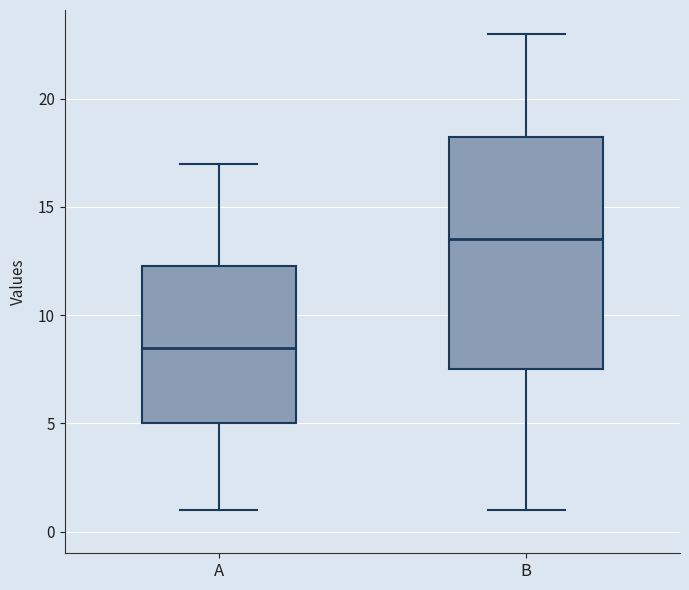

Which box has the lowest median line?

A